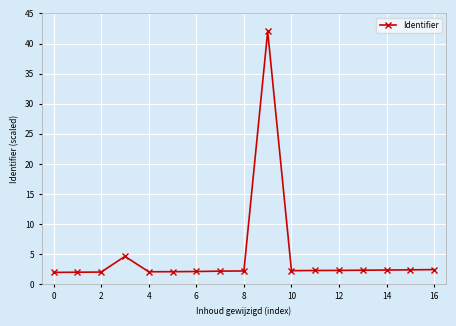

What is the average value?

4.7